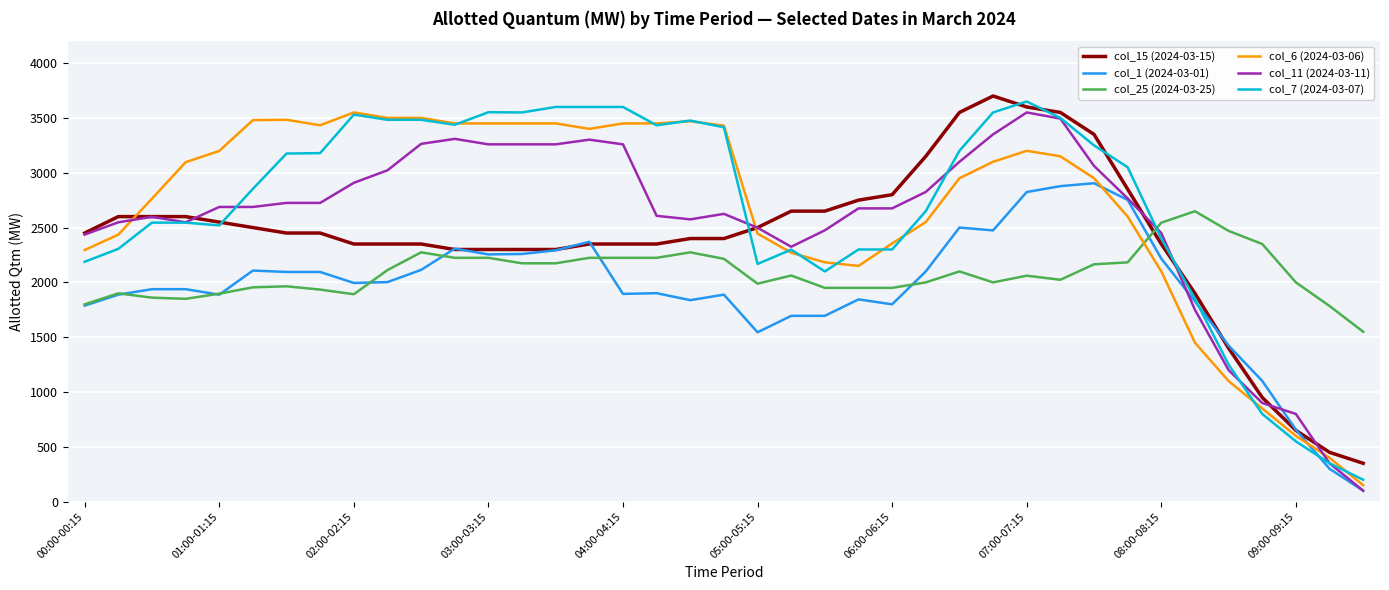

What is the minimum value for col_15 (2024-03-15)?

350.0